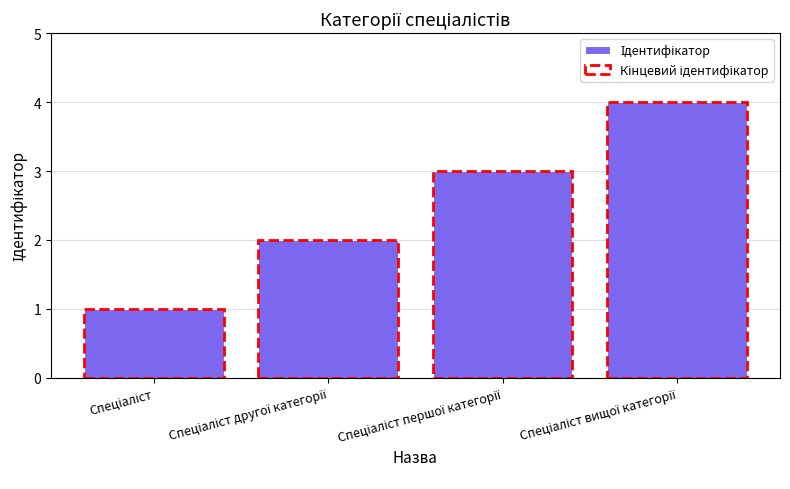

How many bars are there in total?

4